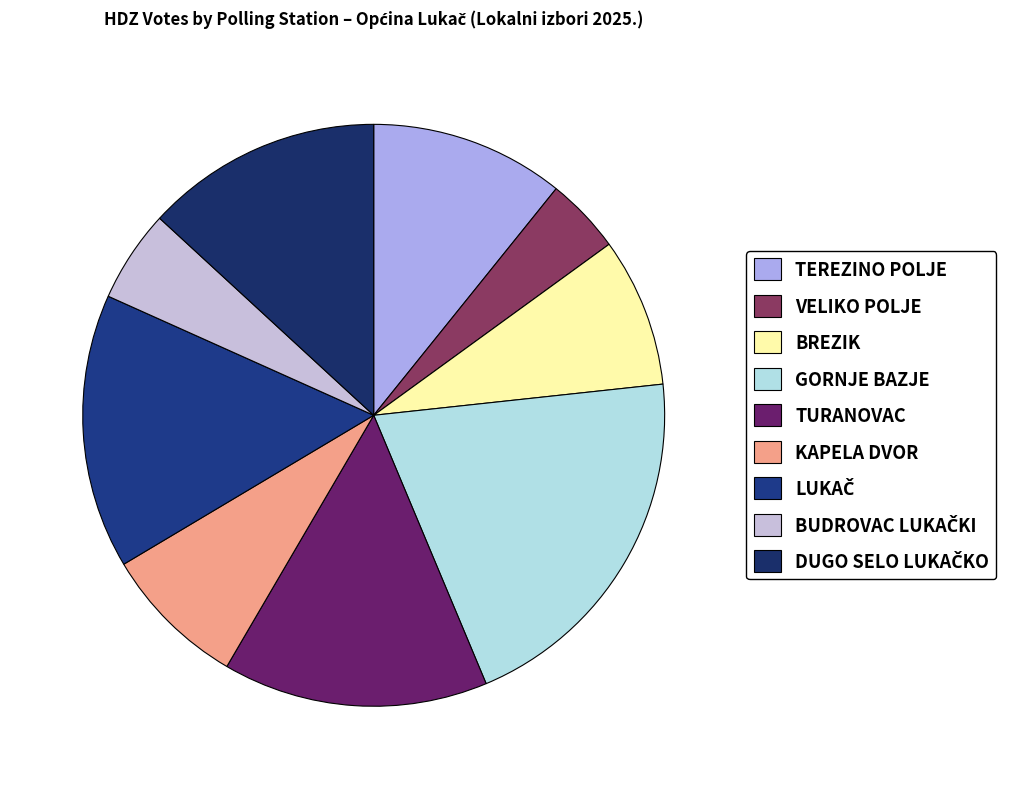

To the nearest percent, what is the difference between the GORNJE BAZJE and TEREZINO POLJE slice percentages?

10%